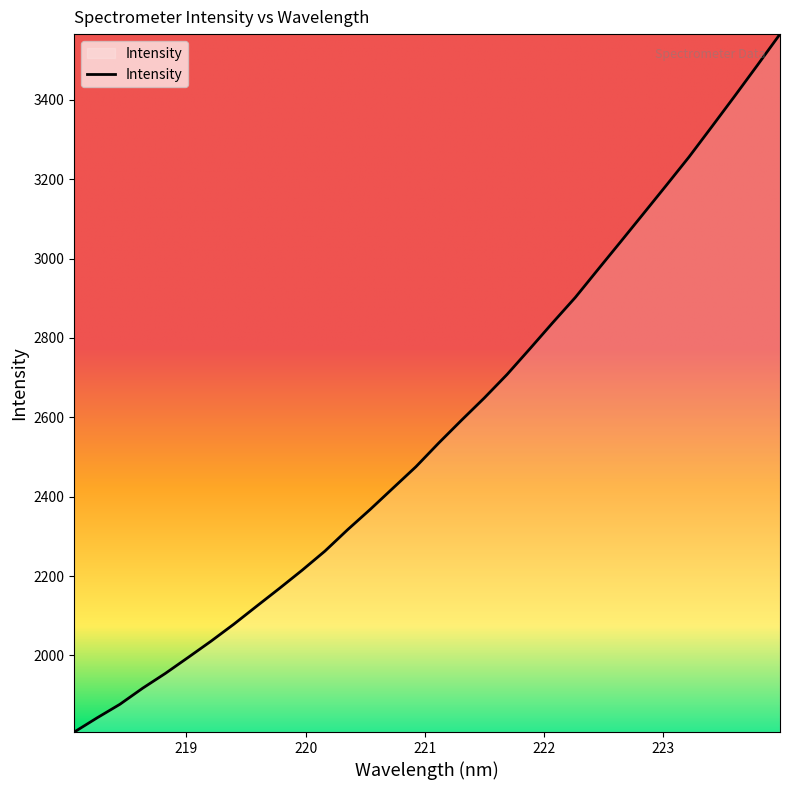

How many lines are shown in the chart?

1